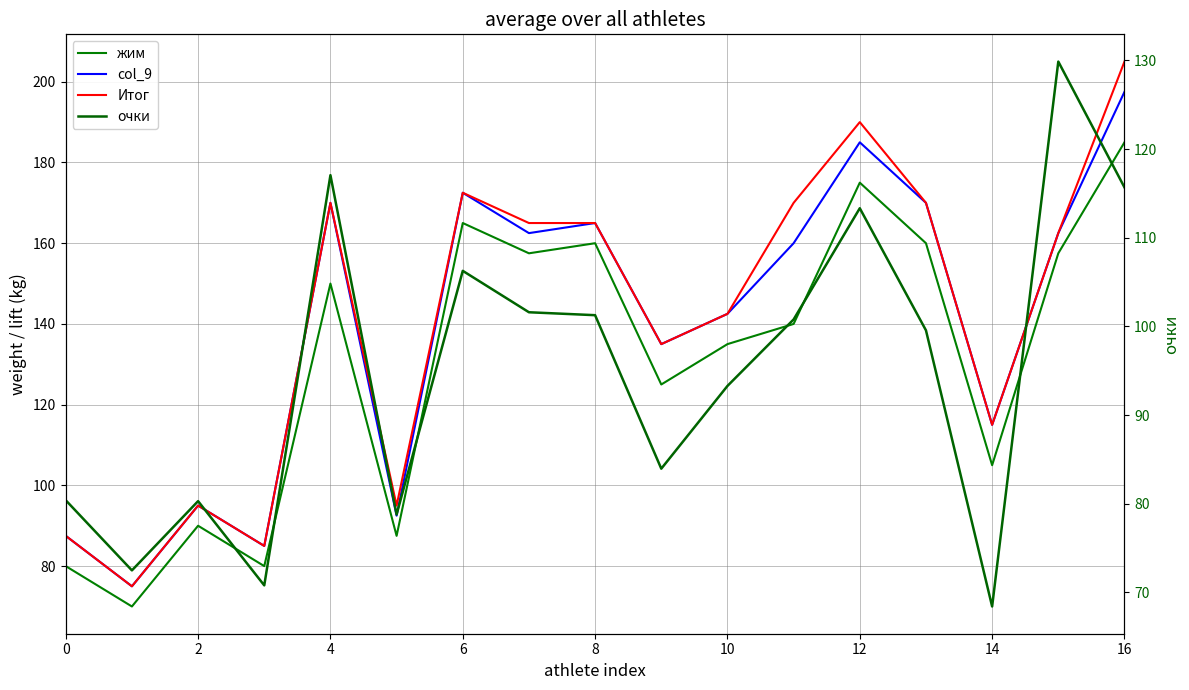

At which category is the sum across all series the highest?

16